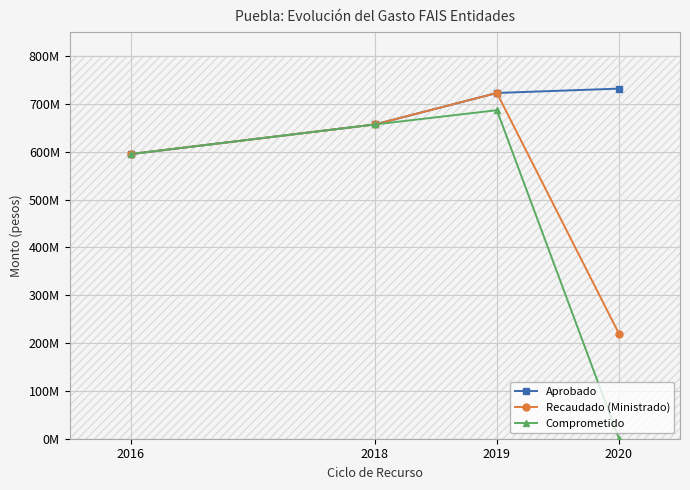

Reading left to right, transcribe all the data shown in this chart.

Aprobado: 2016=595023188.0	2018=656959161.0	2019=722789155.0	2020=731835952.0
Recaudado (Ministrado): 2016=595023188.0	2018=656959161.0	2019=722789155.0	2020=219550785.0
Comprometido: 2016=594968746.3	2018=656949245.0	2019=686795102.1	2020=0.0